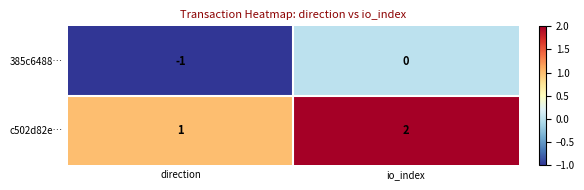

Rank the series by their average value, from highest to lowest.

c502d82e…, 385c6488…